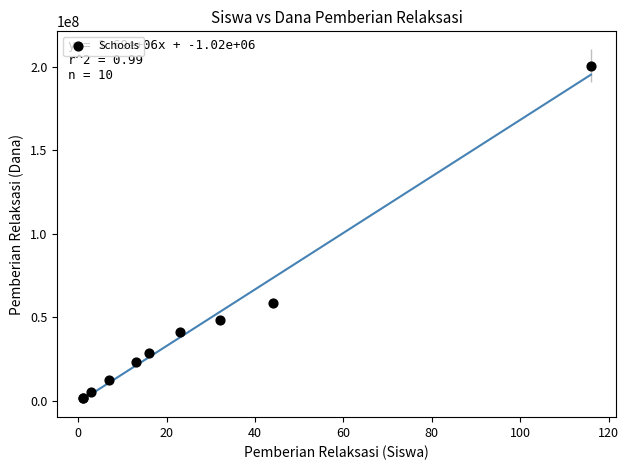

What Y value in the scatter plot is closest to 101250000?

58500000